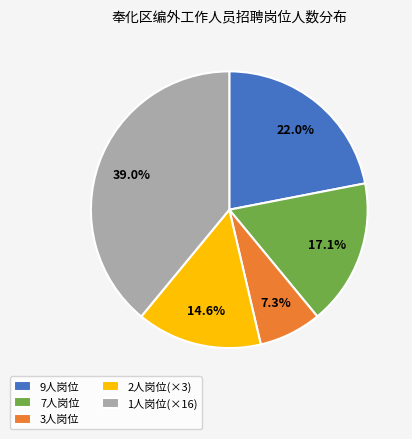

Do 2人岗位(×3) and 7人岗位 together represent more than half of the pie?

No